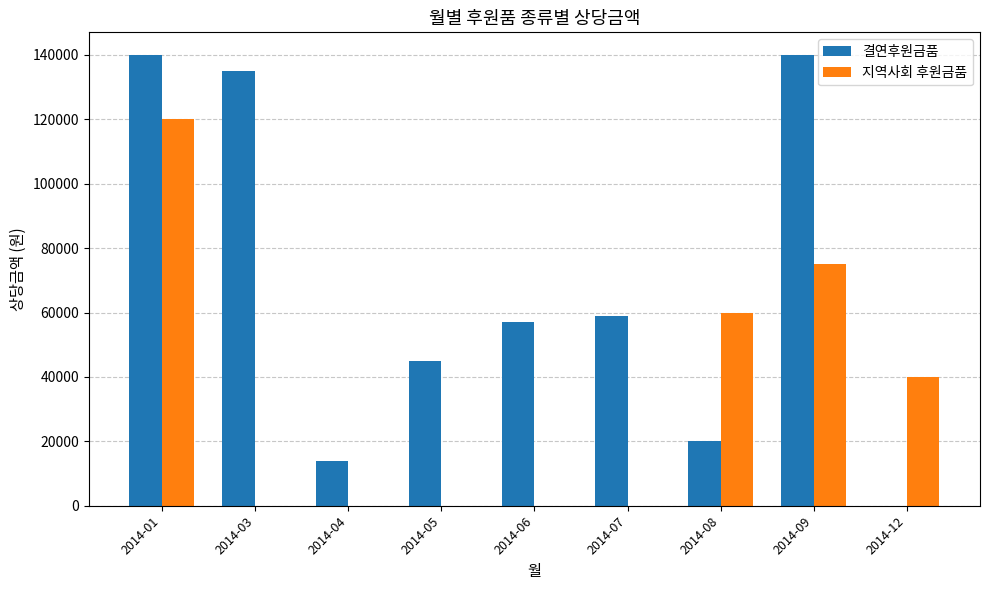

Which series has the largest total across all categories?

결연후원금품